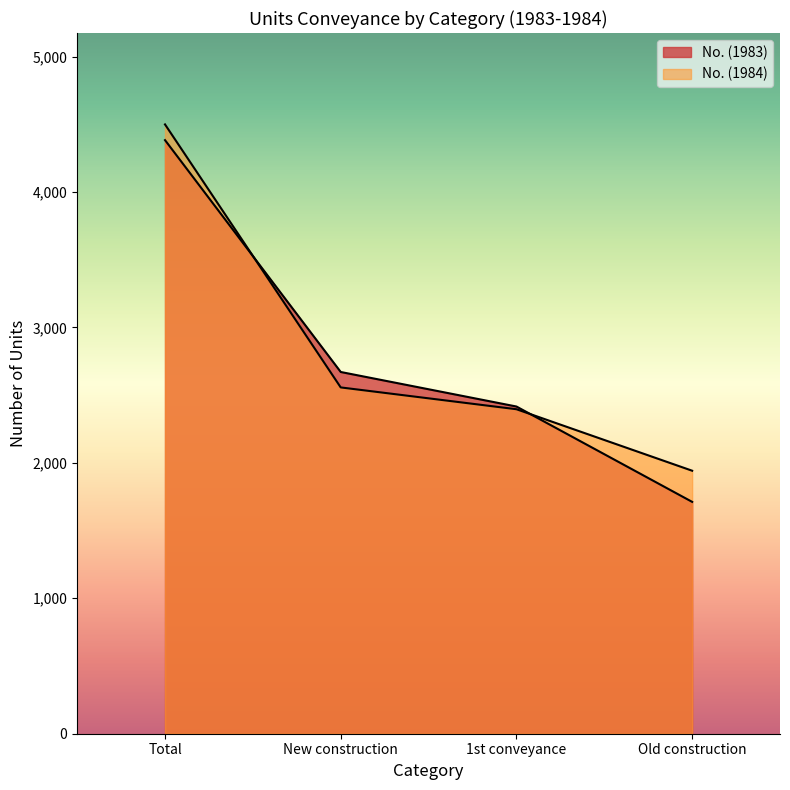

Is the value of No. (1983) at Old construction greater than the value of No. (1984) at 1st conveyance?

No